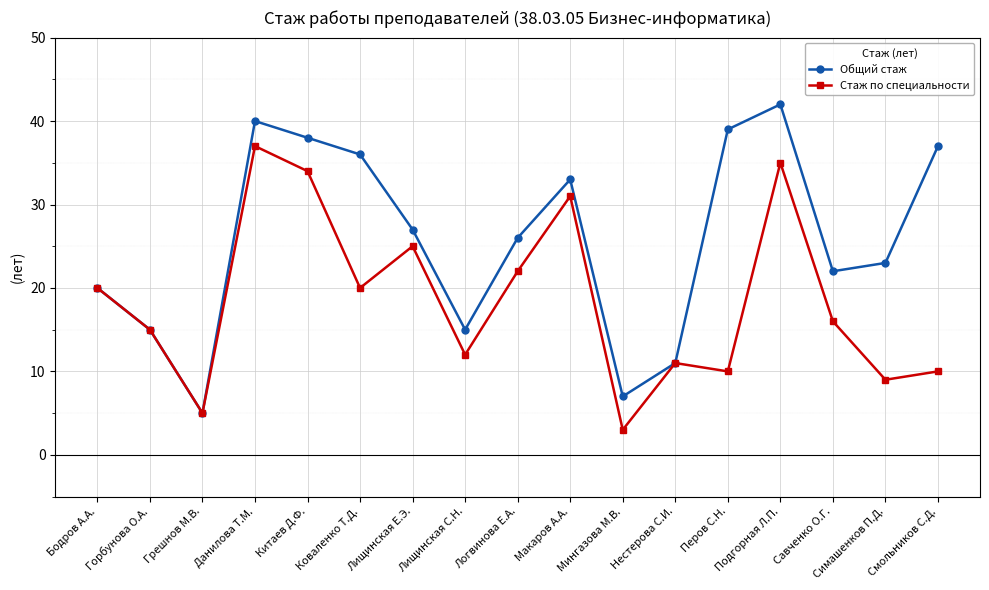

Rank the series at Подгорная Л.П. from lowest to highest value.

Стаж по специальности, Общий стаж